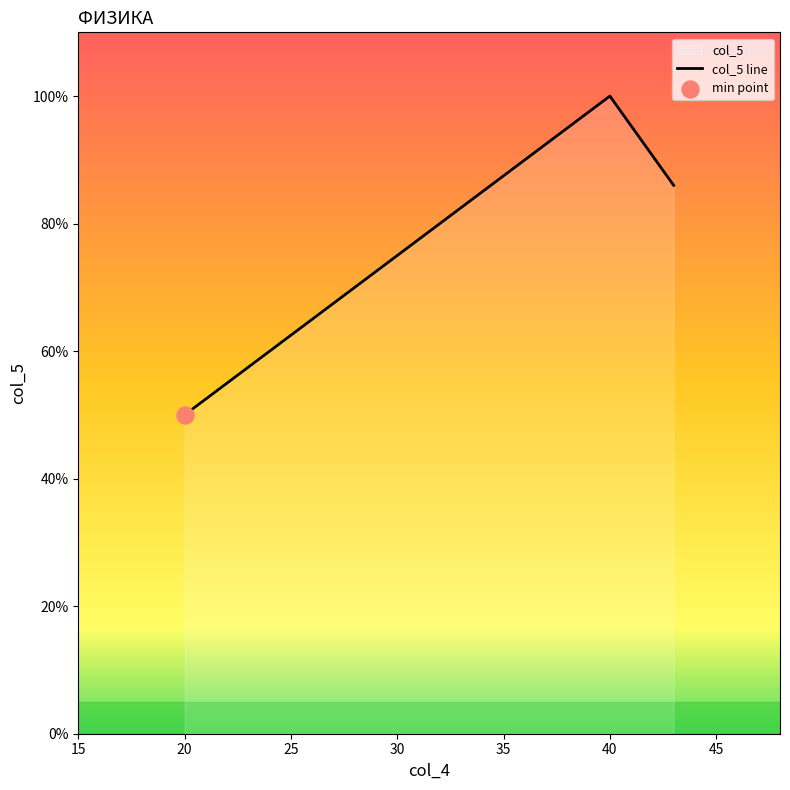

Between 40 and 20, which is larger?

40